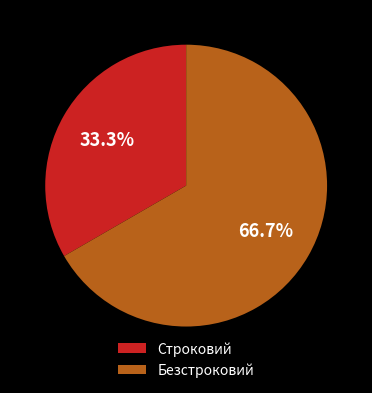

True or false: Строковий accounts for 23% of the total.

False